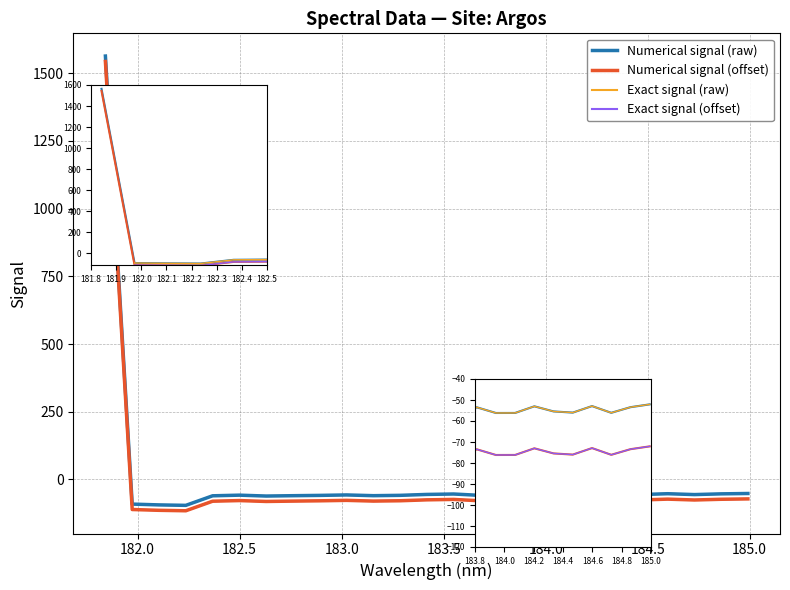

How many interior local peaks (higher than both neighbors) does the data have?

6